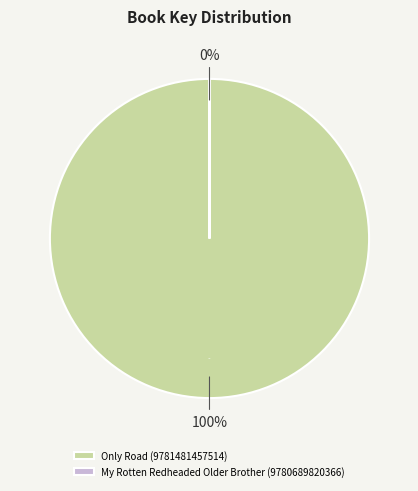

What is the change in value from Only Road (9781481457514) to My Rotten Redheaded Older Brother (9780689820366)?

-525933445